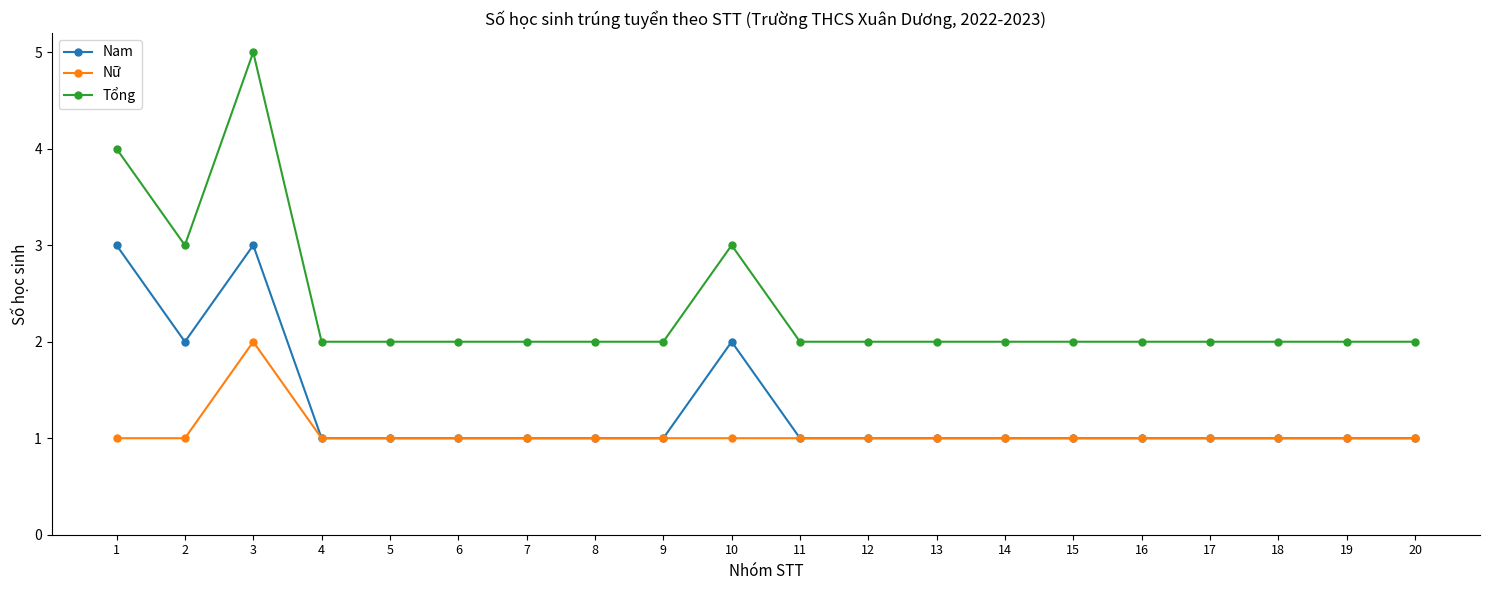

Read the Nữ value at 9.

1